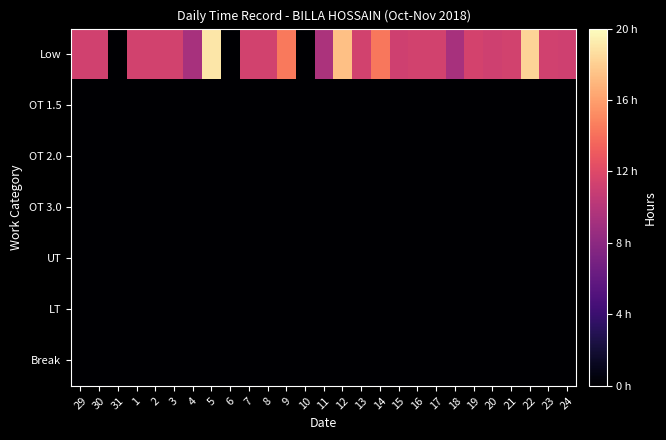

At 11, list the series in order from largest to smallest.

Low, OT 1.5, OT 2.0, OT 3.0, UT, LT, Break